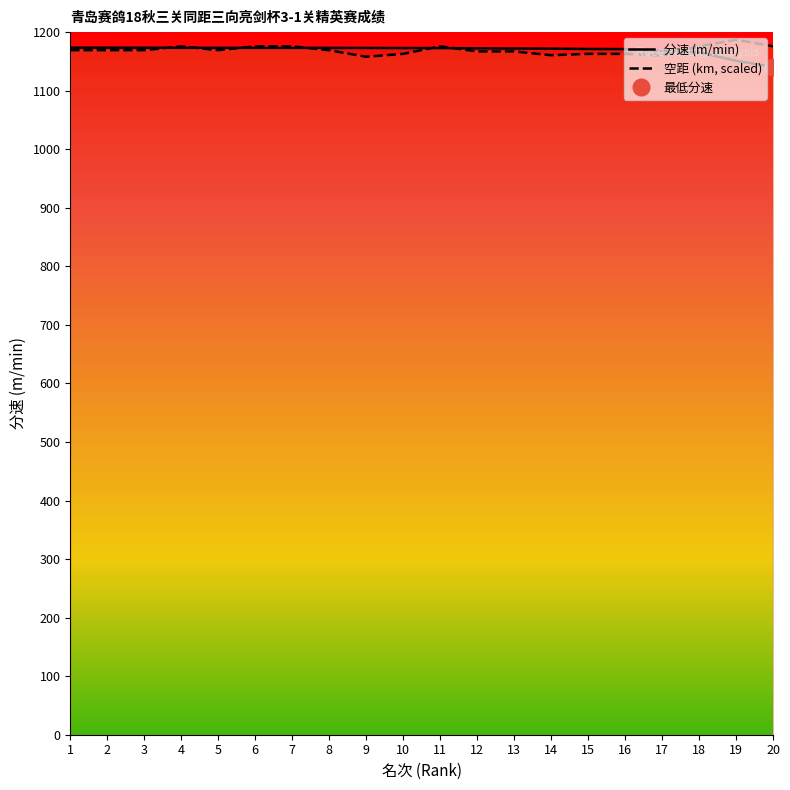

At which category does 空距 reach its first local valley?

5